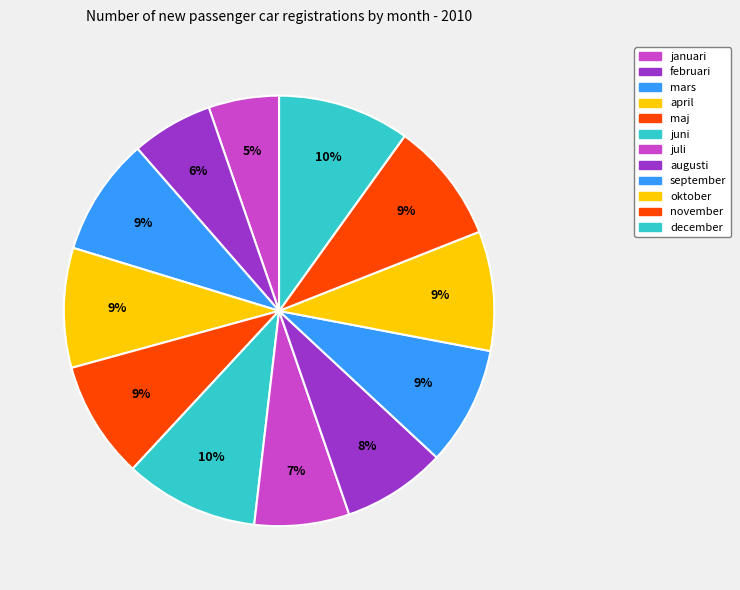

True or false: januari accounts for 5% of the total.

True